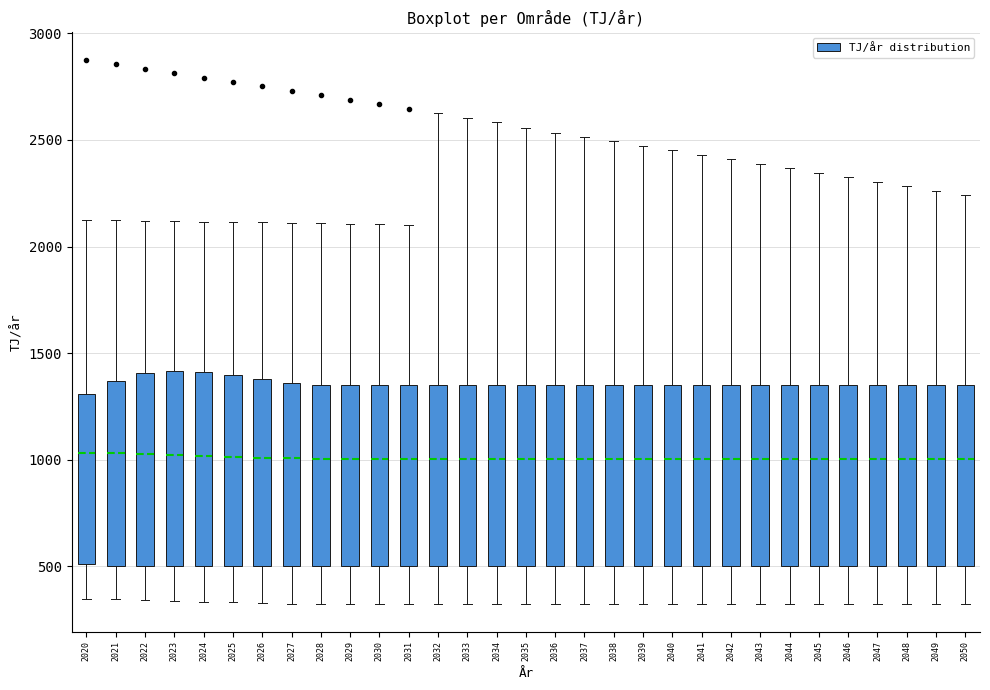

Reading left to right, read every box against the y-axis: the position of its median line, the range the box covers, and the ends of its whiskers. The values are not printed on the chart, so give them approximately, as read against the axis.

2020: median 1050, box 500 to 1300, whiskers 350 to 2100
2021: median 1050, box 500 to 1350, whiskers 350 to 2100
2022: median 1050, box 500 to 1400, whiskers 350 to 2100
2023: median 1000, box 500 to 1400, whiskers 350 to 2100
2024: median 1000, box 500 to 1400, whiskers 350 to 2100
2025: median 1000, box 500 to 1400, whiskers 350 to 2100
2026: median 1000, box 500 to 1400, whiskers 350 to 2100
2027: median 1000, box 500 to 1350, whiskers 300 to 2100
2028: median 1000, box 500 to 1350, whiskers 300 to 2100
2029: median 1000, box 500 to 1350, whiskers 300 to 2100
2030: median 1000, box 500 to 1350, whiskers 300 to 2100
2031: median 1000, box 500 to 1350, whiskers 300 to 2100
2032: median 1000, box 500 to 1350, whiskers 300 to 2600
2033: median 1000, box 500 to 1350, whiskers 300 to 2600
2034: median 1000, box 500 to 1350, whiskers 300 to 2600
2035: median 1000, box 500 to 1350, whiskers 300 to 2550
2036: median 1000, box 500 to 1350, whiskers 300 to 2550
2037: median 1000, box 500 to 1350, whiskers 300 to 2500
2038: median 1000, box 500 to 1350, whiskers 300 to 2500
2039: median 1000, box 500 to 1350, whiskers 300 to 2450
2040: median 1000, box 500 to 1350, whiskers 300 to 2450
2041: median 1000, box 500 to 1350, whiskers 300 to 2450
2042: median 1000, box 500 to 1350, whiskers 300 to 2400
2043: median 1000, box 500 to 1350, whiskers 300 to 2400
2044: median 1000, box 500 to 1350, whiskers 300 to 2350
2045: median 1000, box 500 to 1350, whiskers 300 to 2350
2046: median 1000, box 500 to 1350, whiskers 300 to 2300
2047: median 1000, box 500 to 1350, whiskers 300 to 2300
2048: median 1000, box 500 to 1350, whiskers 300 to 2300
2049: median 1000, box 500 to 1350, whiskers 300 to 2250
2050: median 1000, box 500 to 1350, whiskers 300 to 2250